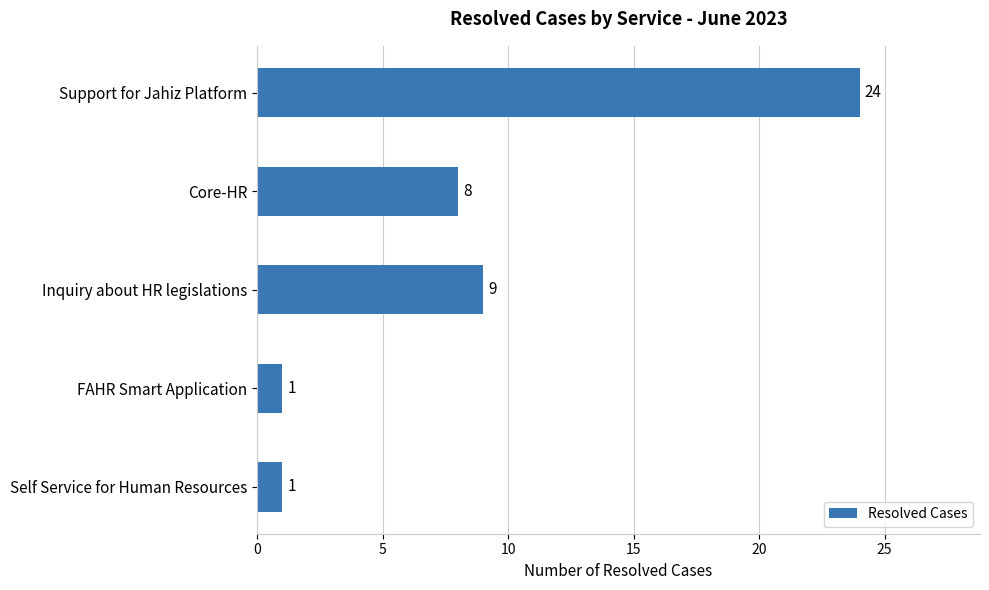

The value at Self Service for Human Resources is 0. True or false?

False